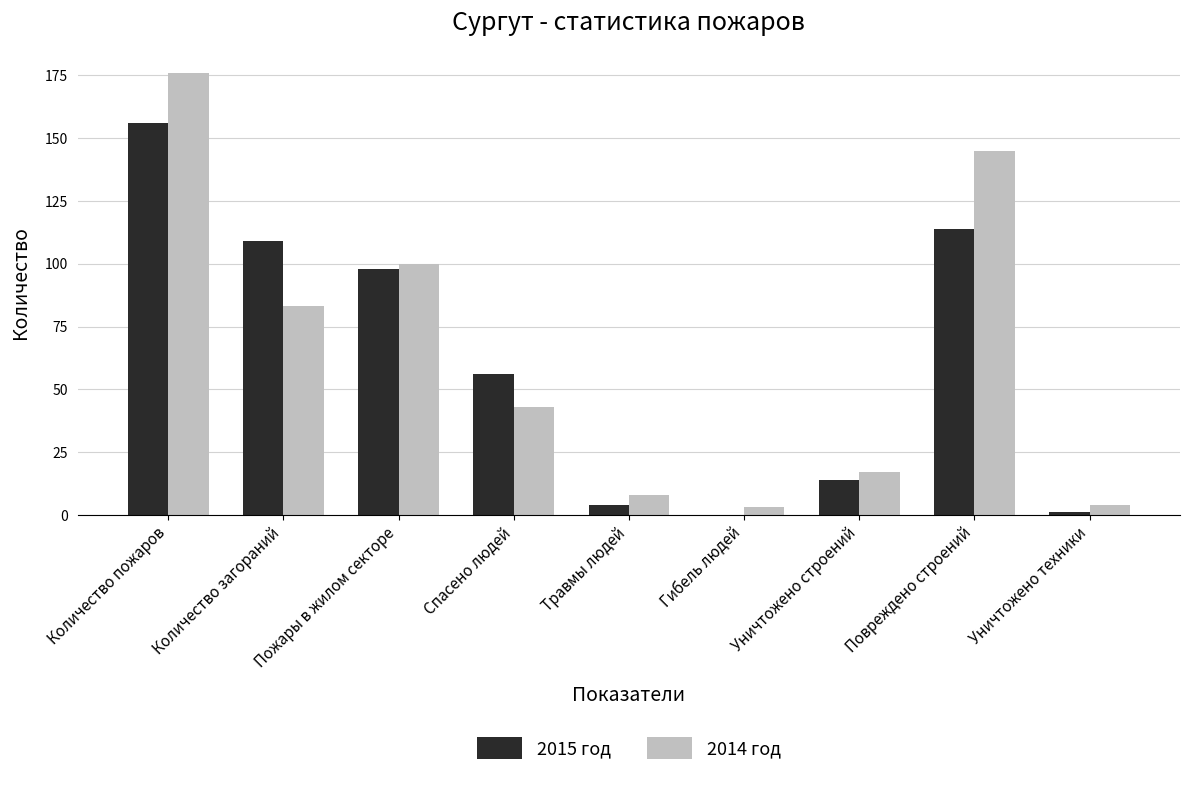

Reading right to left, list all the values displayed in this chart.

2015 год: 1	114	14	0	4	56	98	109	156
2014 год: 4	145	17	3	8	43	100	83	176